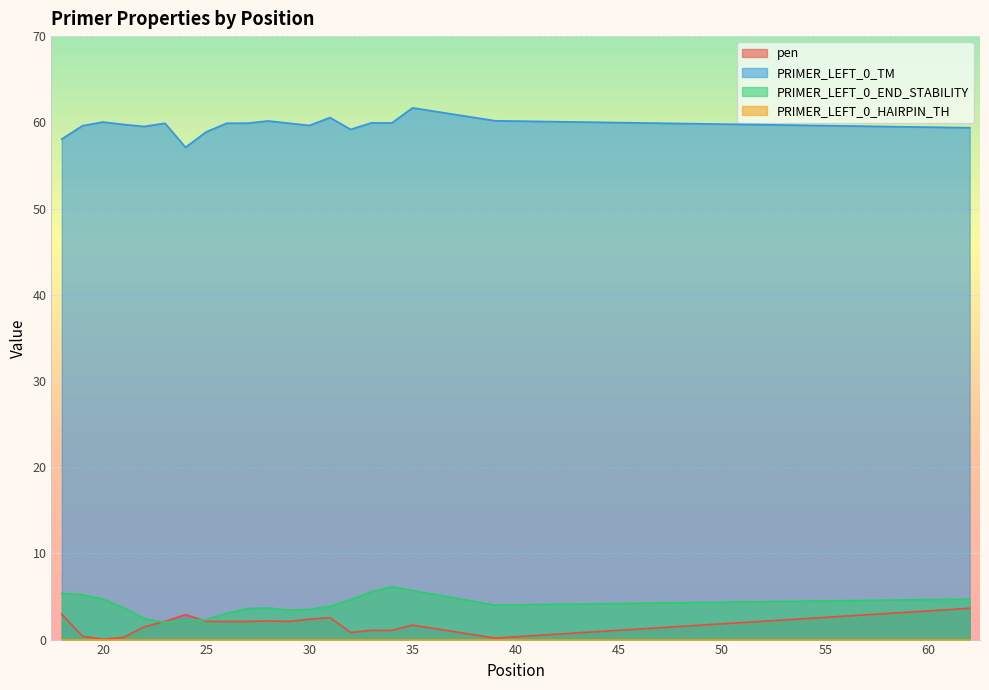

In pen, how many points are lower than both neighbors (excluding endpoints)?

5